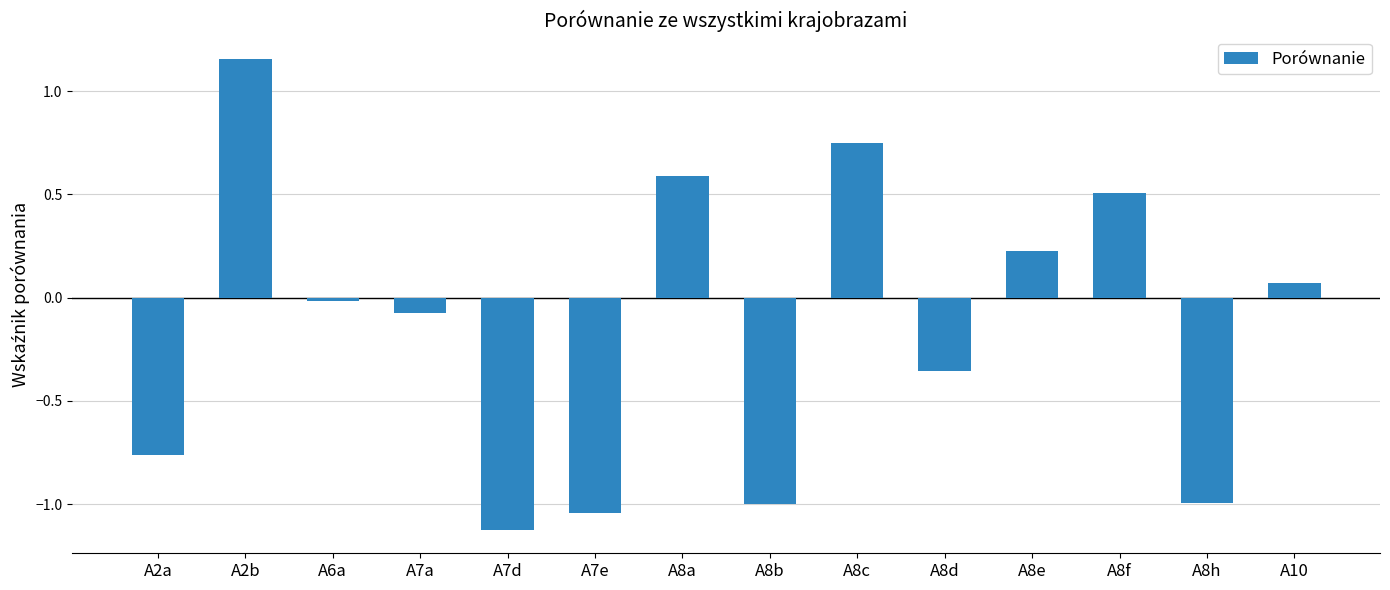

Where does the data first go above 0?

A2b